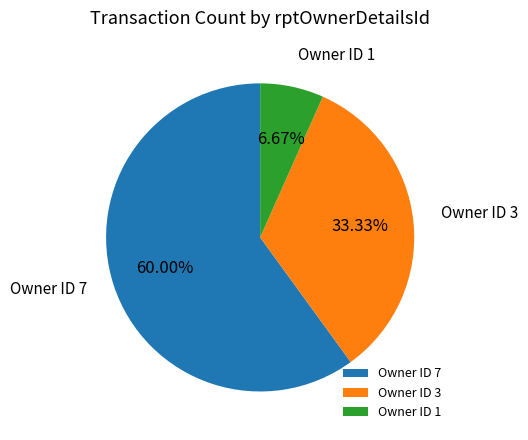

Is there a majority slice in this chart?

Yes